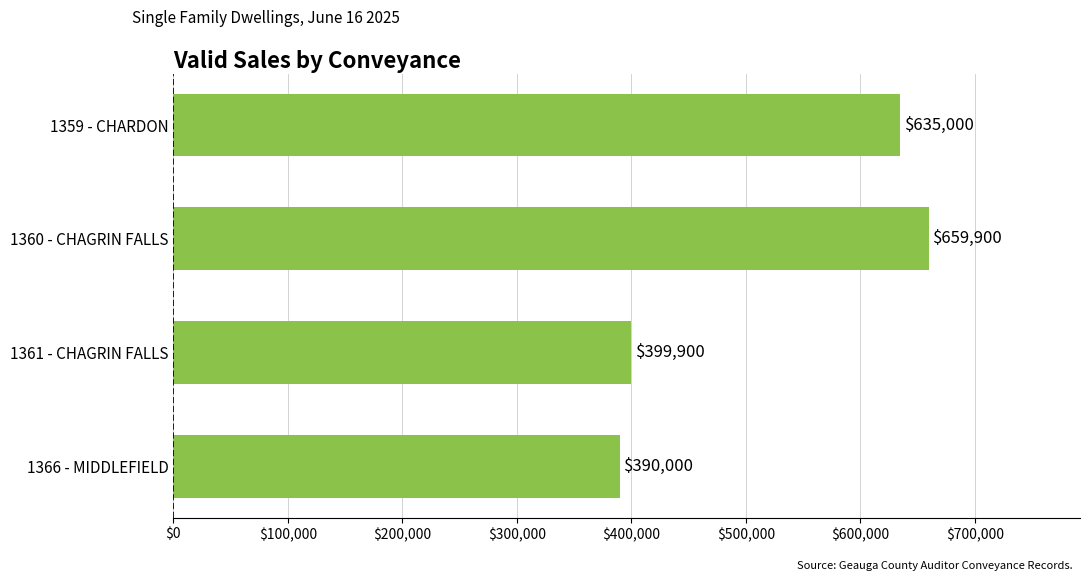

List the labels in order of value, largest first.

1360 - CHAGRIN FALLS, 1359 - CHARDON, 1361 - CHAGRIN FALLS, 1366 - MIDDLEFIELD